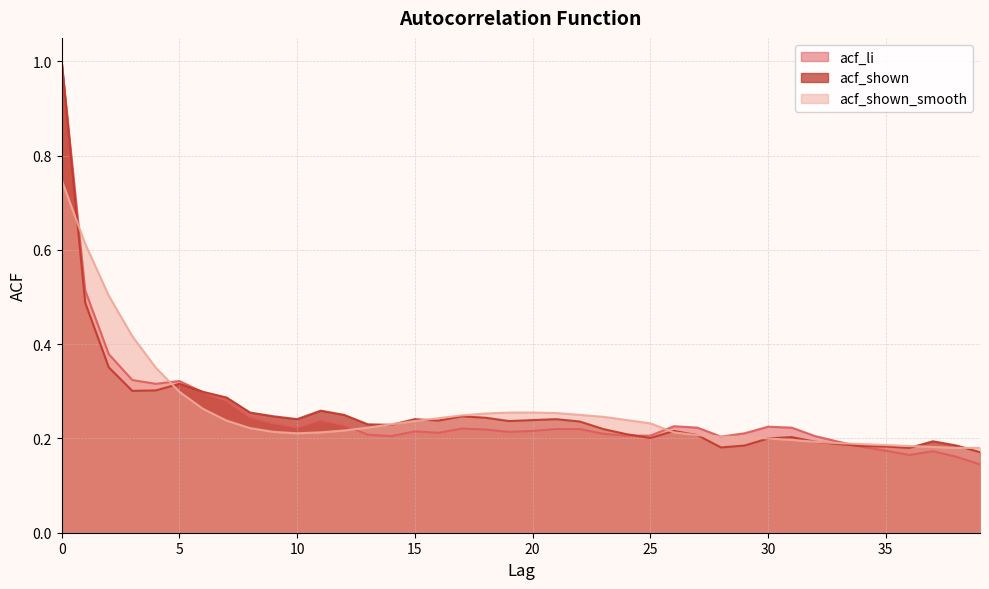

Reading left to right, extract all data points from this chart.

acf_li: 0=1.0	1=0.5	2=0.4	3=0.3	4=0.3	5=0.3	6=0.3	7=0.3	8=0.2	9=0.2	10=0.2	11=0.2	12=0.2	13=0.2	14=0.2	15=0.2	16=0.2	17=0.2	18=0.2	19=0.2	20=0.2	21=0.2	22=0.2	23=0.2	24=0.2	25=0.2	26=0.2	27=0.2	28=0.2	29=0.2	30=0.2	31=0.2	32=0.2	33=0.2	34=0.2	35=0.2	36=0.2	37=0.2	38=0.2	39=0.1
acf_shown: 0=1.0	1=0.5	2=0.4	3=0.3	4=0.3	5=0.3	6=0.3	7=0.3	8=0.3	9=0.2	10=0.2	11=0.3	12=0.2	13=0.2	14=0.2	15=0.2	16=0.2	17=0.2	18=0.2	19=0.2	20=0.2	21=0.2	22=0.2	23=0.2	24=0.2	25=0.2	26=0.2	27=0.2	28=0.2	29=0.2	30=0.2	31=0.2	32=0.2	33=0.2	34=0.2	35=0.2	36=0.2	37=0.2	38=0.2	39=0.2
acf_shown_smooth: 0=0.7	1=0.6	2=0.5	3=0.4	4=0.3	5=0.3	6=0.3	7=0.2	8=0.2	9=0.2	10=0.2	11=0.2	12=0.2	13=0.2	14=0.2	15=0.2	16=0.2	17=0.2	18=0.3	19=0.3	20=0.3	21=0.3	22=0.2	23=0.2	24=0.2	25=0.2	26=0.2	27=0.2	28=0.2	29=0.2	30=0.2	31=0.2	32=0.2	33=0.2	34=0.2	35=0.2	36=0.2	37=0.2	38=0.2	39=0.2